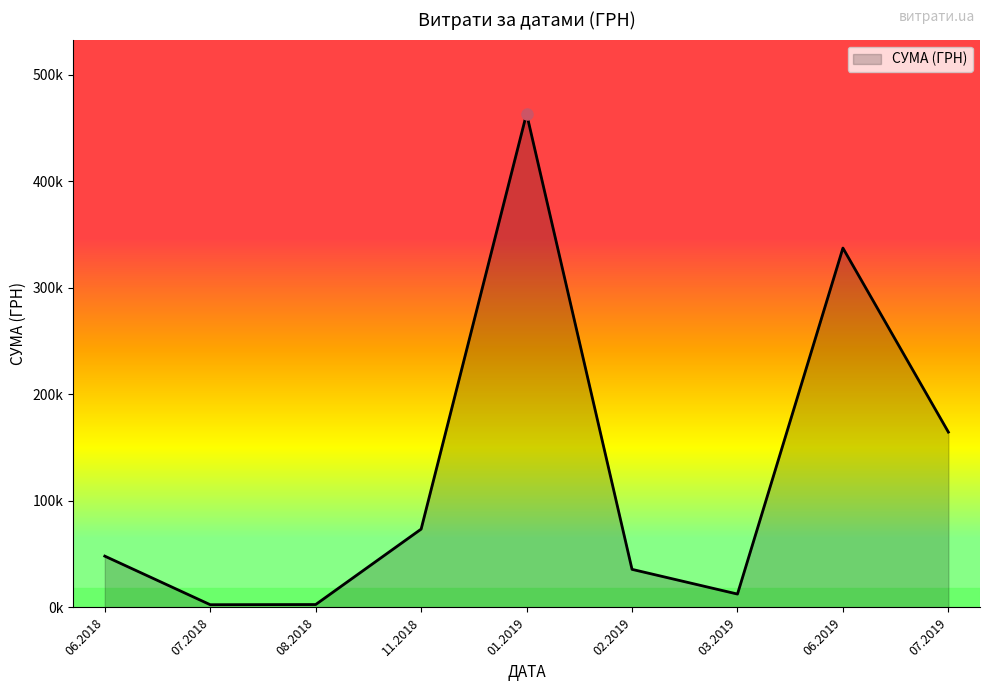

Does the chart display data point markers on the line(s)?

No